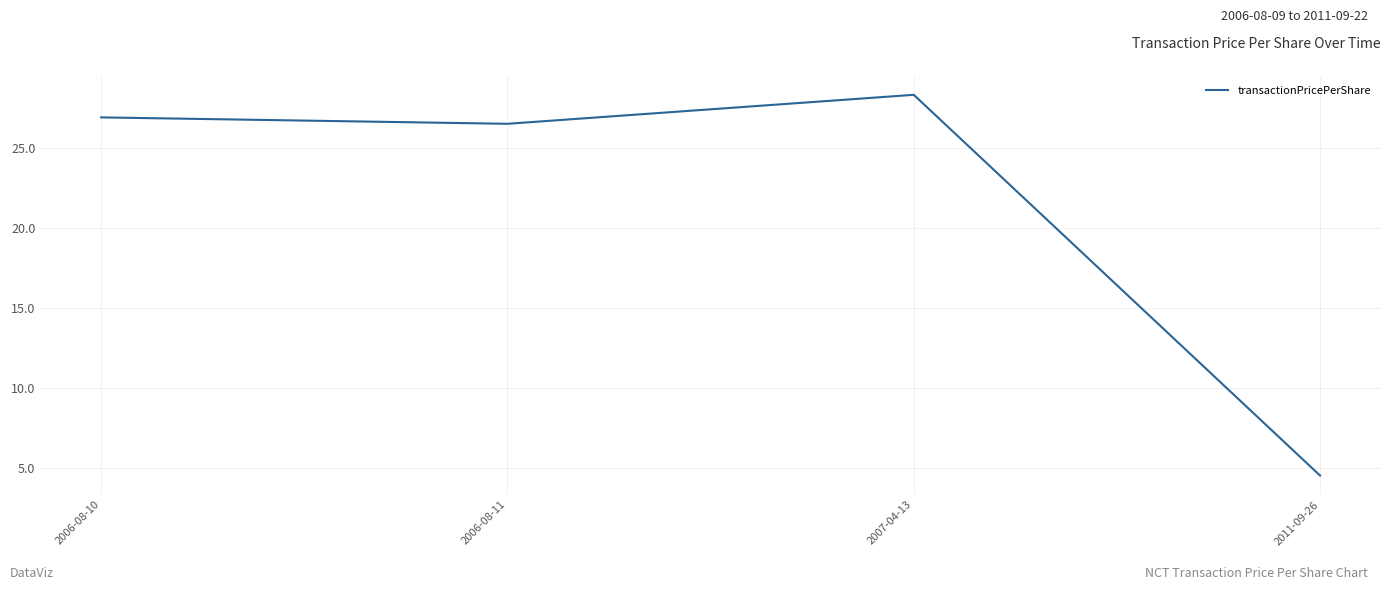

What position from the left is 2006-08-10?

1